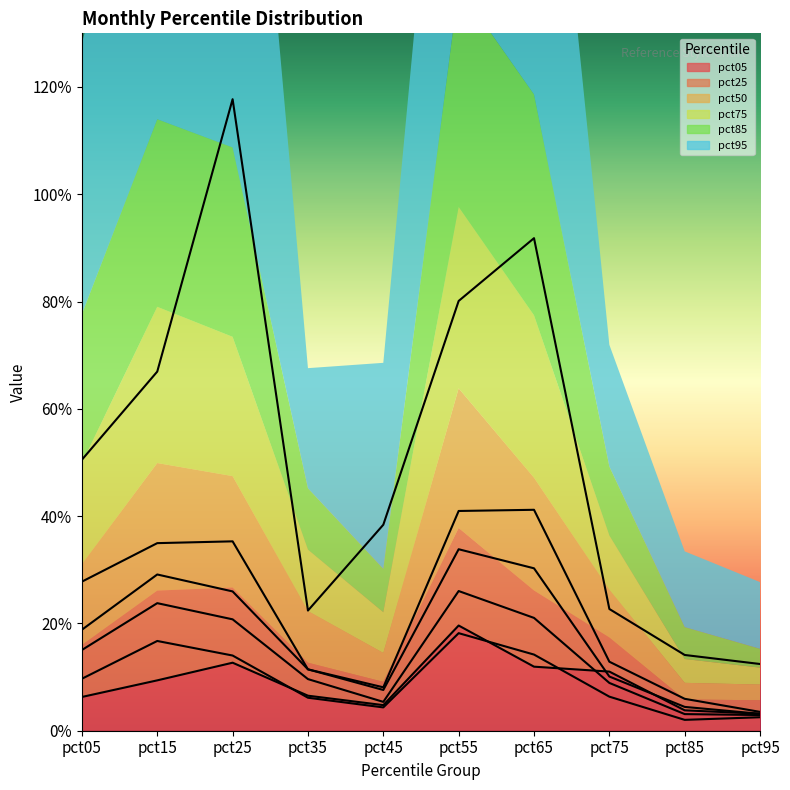

Which series has the largest range (max minus min)?

pct95